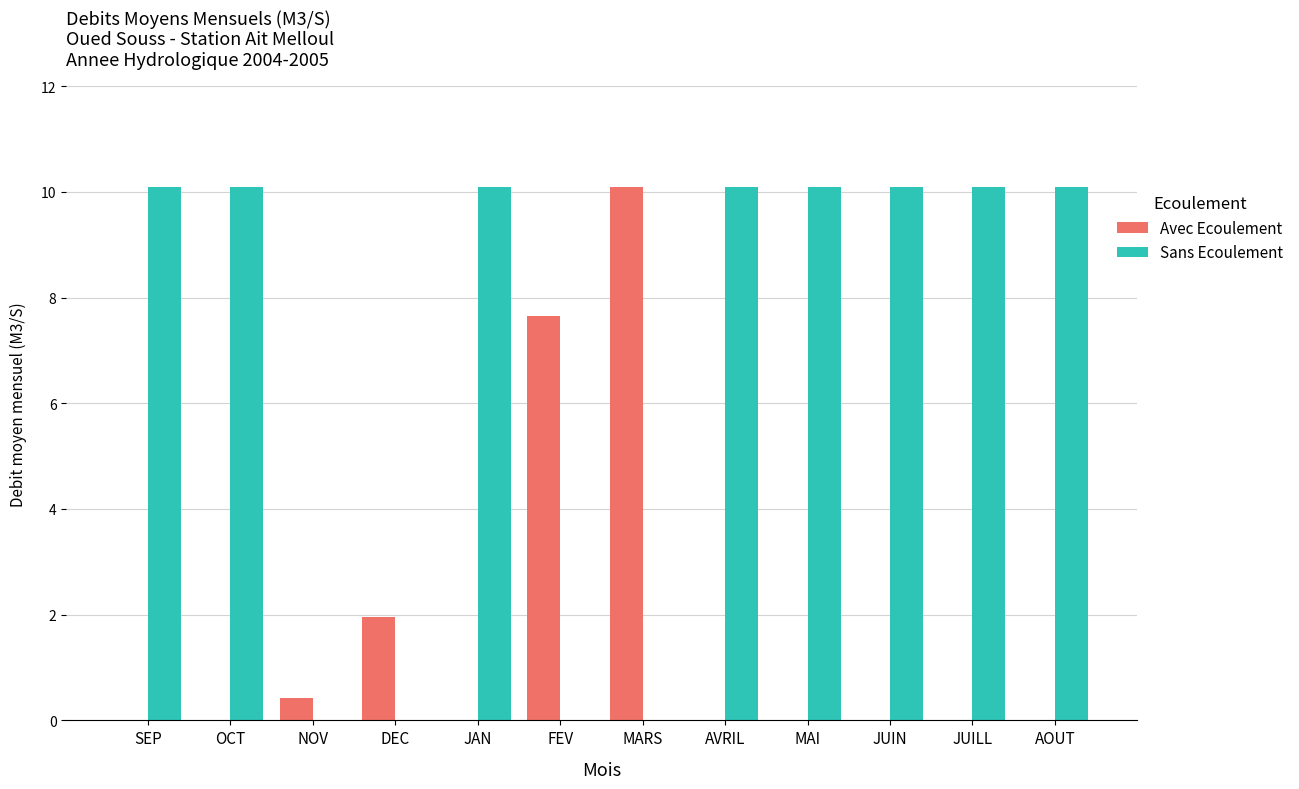

How many series are shown in this chart?

2